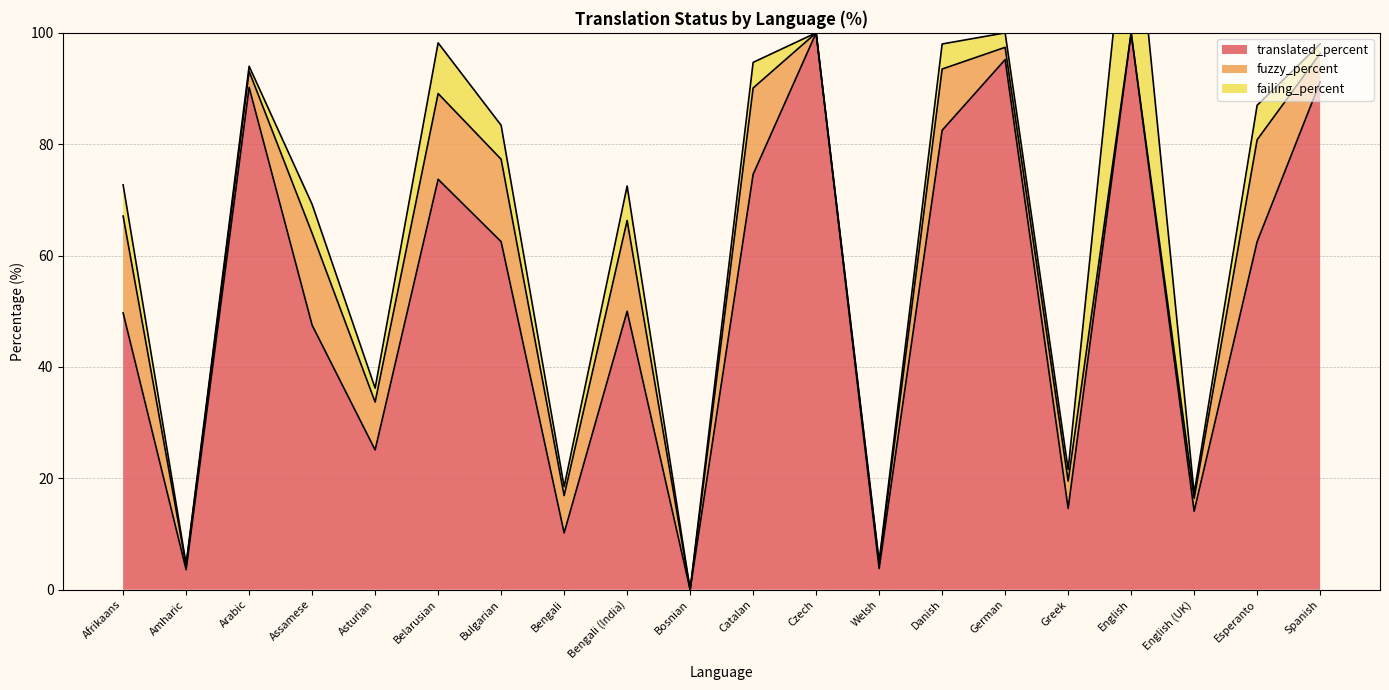

True or false: translated_percent has a value of 14.1 at English (UK).

True